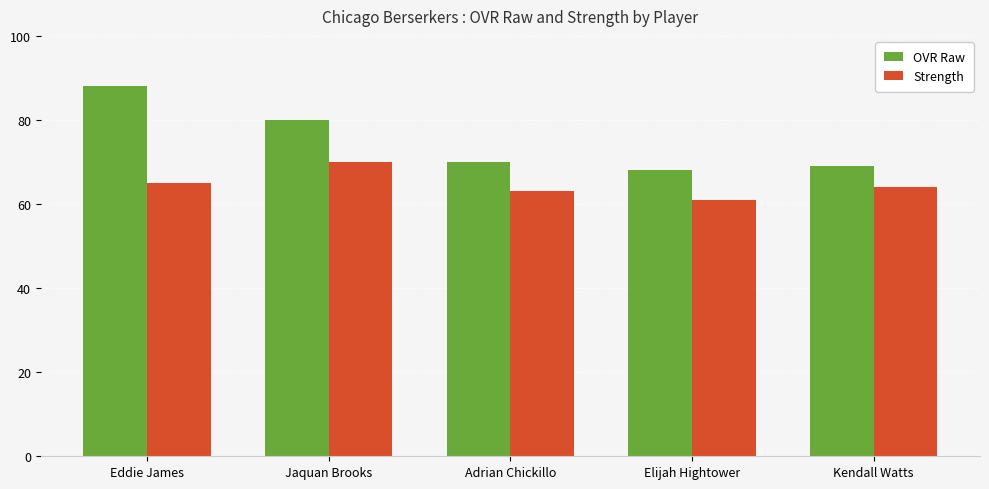

Reading right to left, extract all data points from this chart.

OVR Raw: Kendall Watts=69	Elijah Hightower=68	Adrian Chickillo=70	Jaquan Brooks=80	Eddie James=88
Strength: Kendall Watts=64	Elijah Hightower=61	Adrian Chickillo=63	Jaquan Brooks=70	Eddie James=65